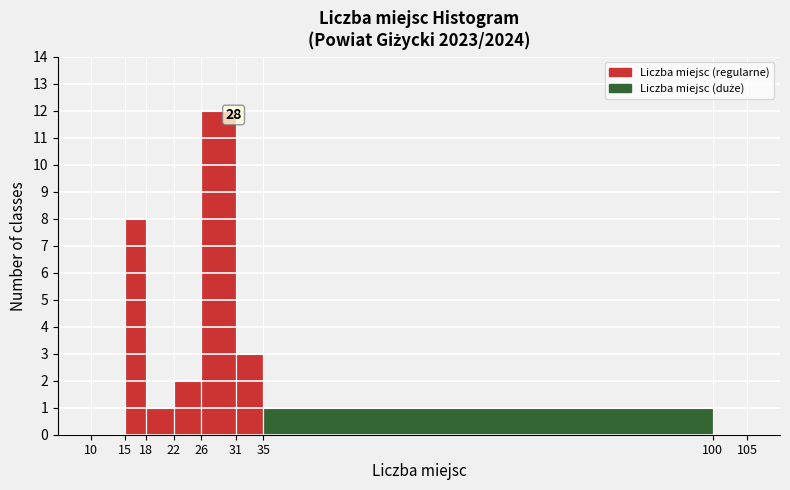

Which range on the x-axis has the tallest bar?

26 to 31